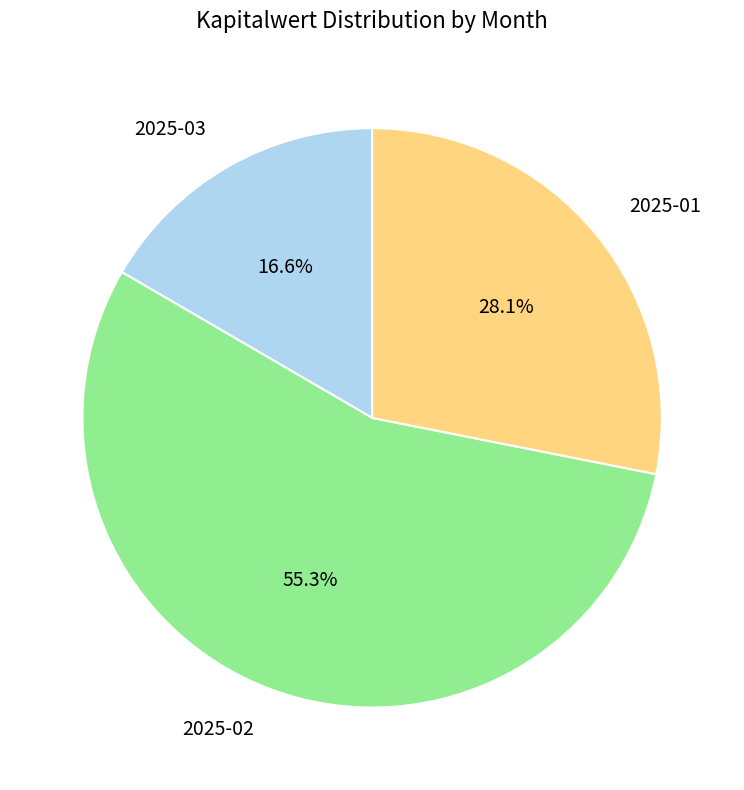

What is the smallest slice in the pie chart?

2025-03